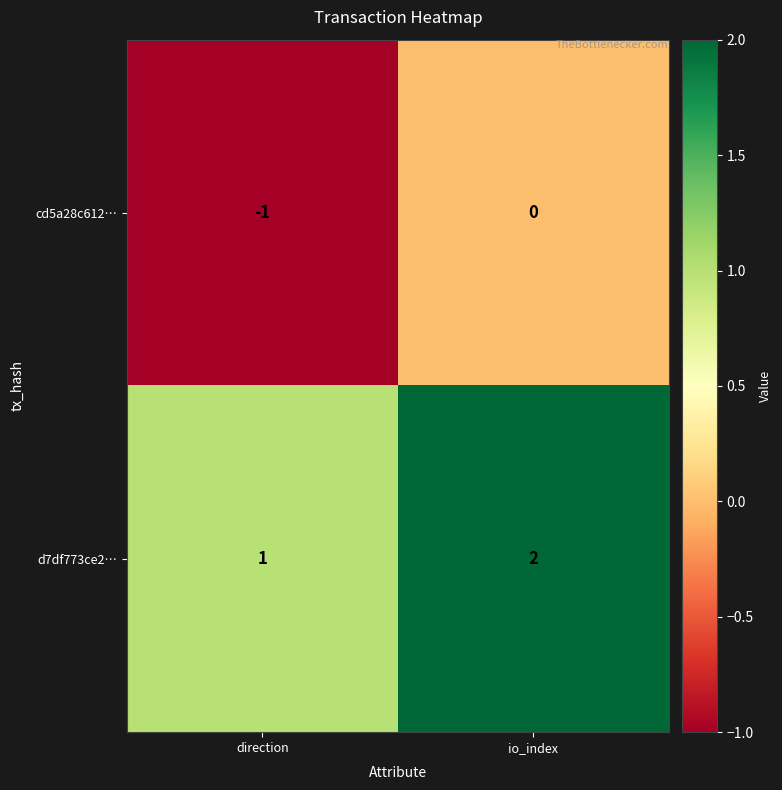

List the series in order of their peak value, highest first.

d7df773ce2…, cd5a28c612…